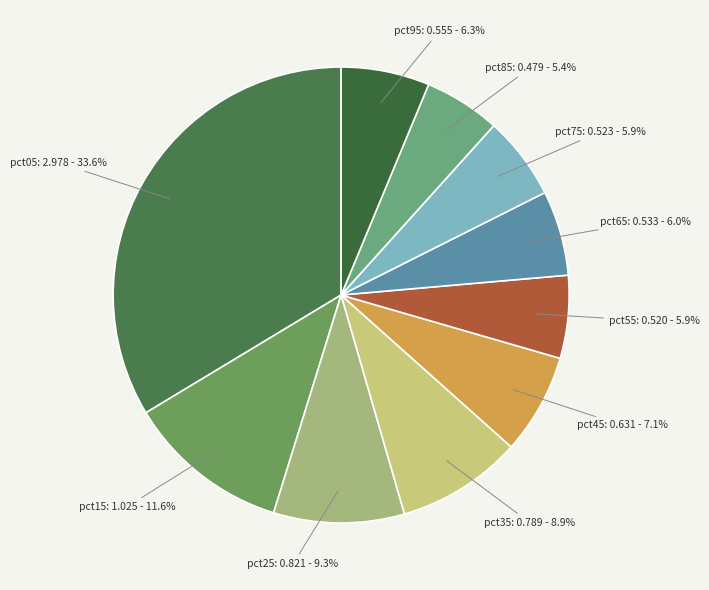

Count the number of slices in the pie.

10